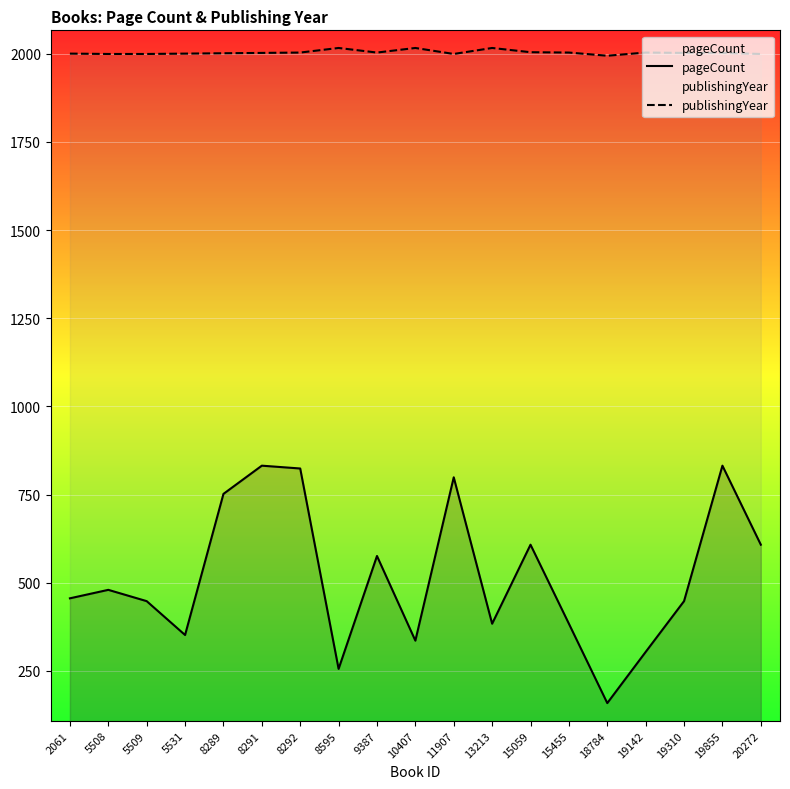

The value of pageCount at 10407 is 336. True or false?

True